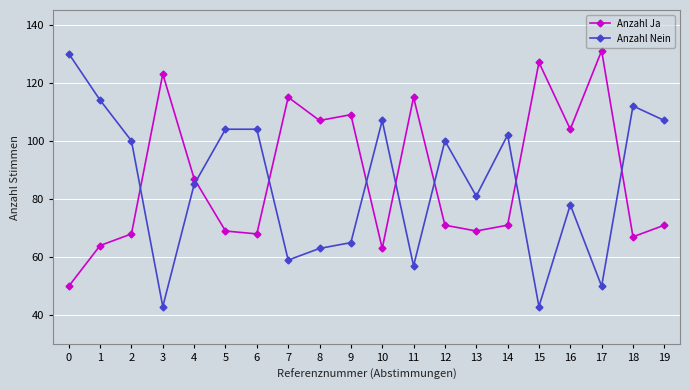

At how many categories does at least one series exceed 73?

20